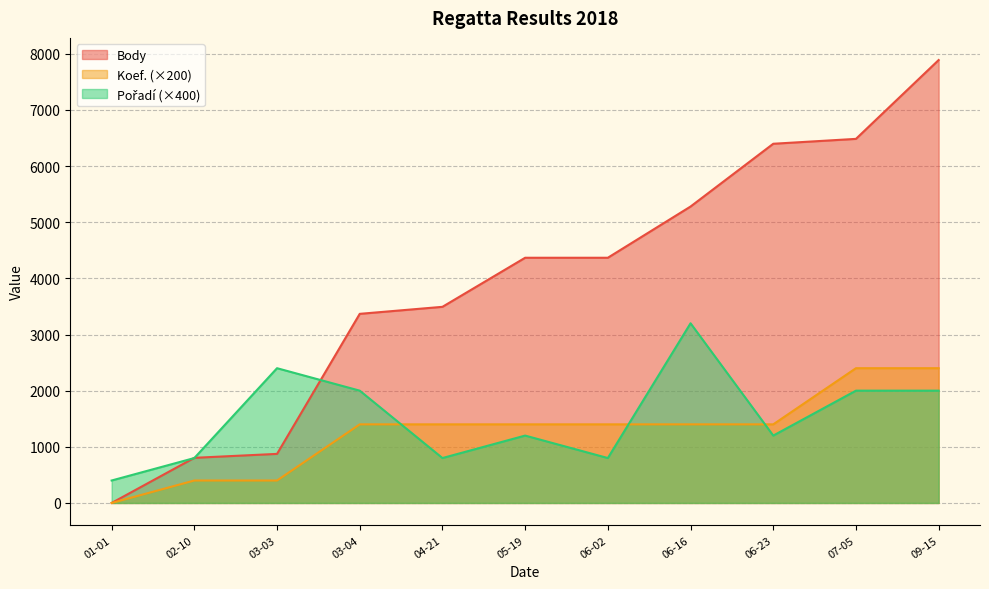

At which category does the chart reach its minimum across all series?

01-01